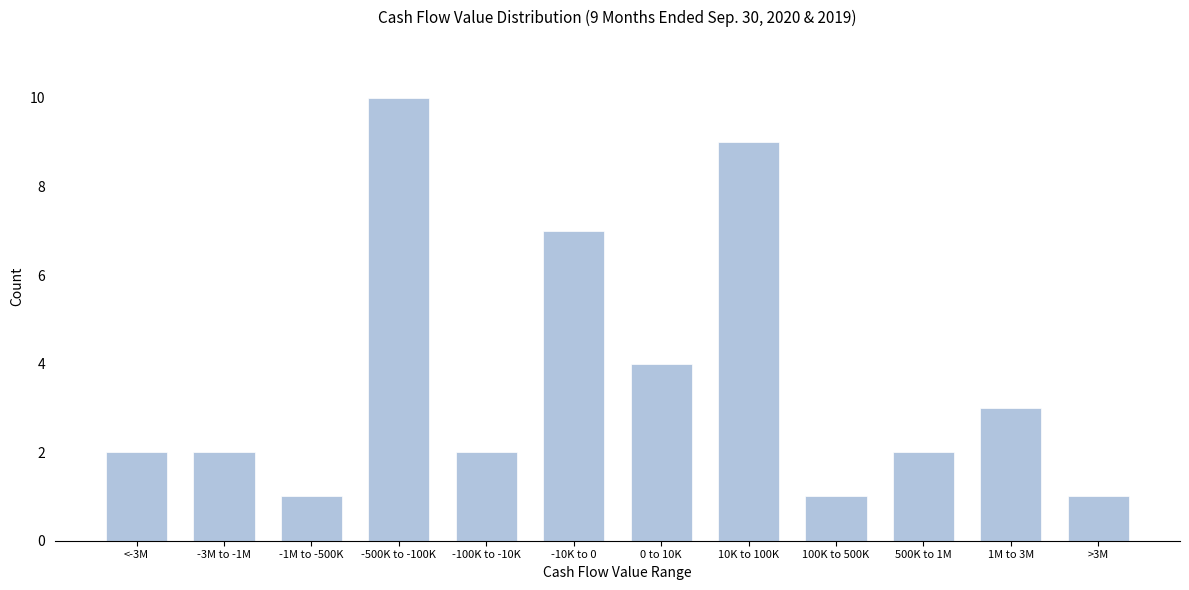

Reading left to right, what are all the values shown in this chart?

2	2	1	10	2	7	4	9	1	2	3	1